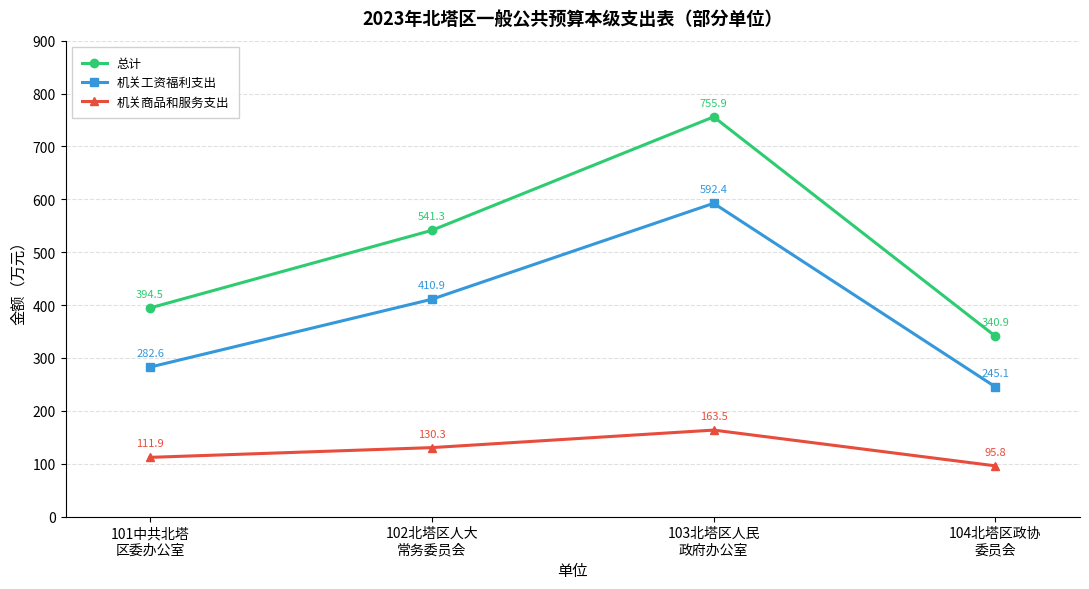

How many lines are shown in the chart?

3